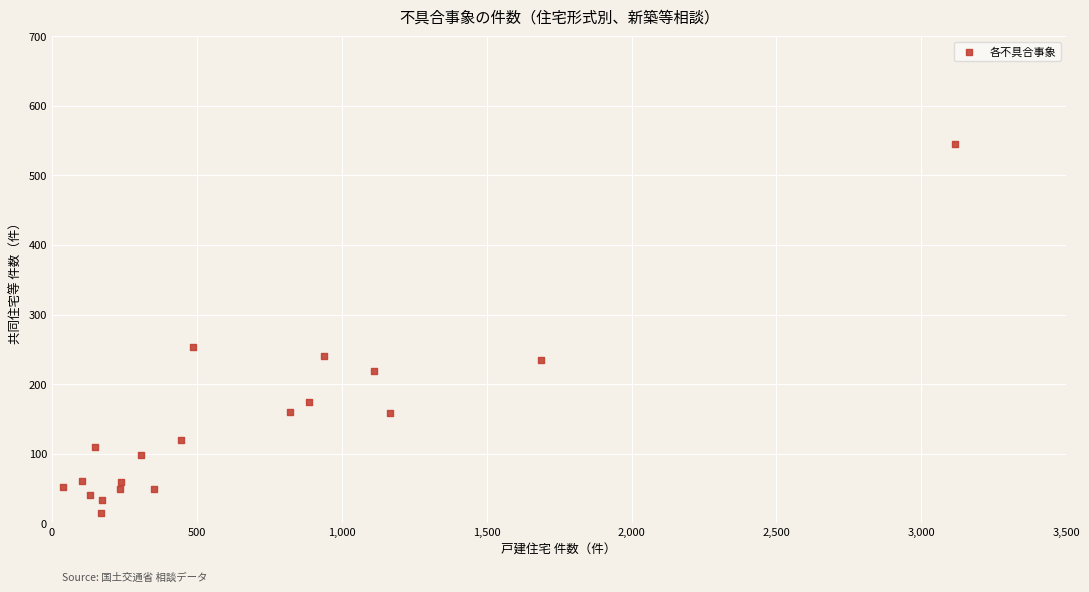

What is the range of Y values (max minus min)?

530